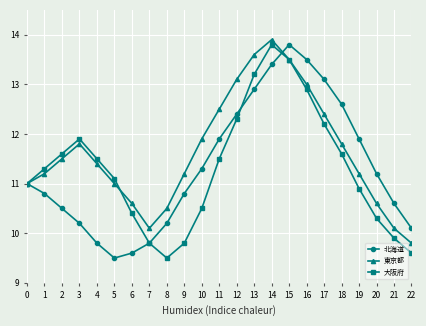

What is the value of the 東京都 point at the 19th from the left?

11.8